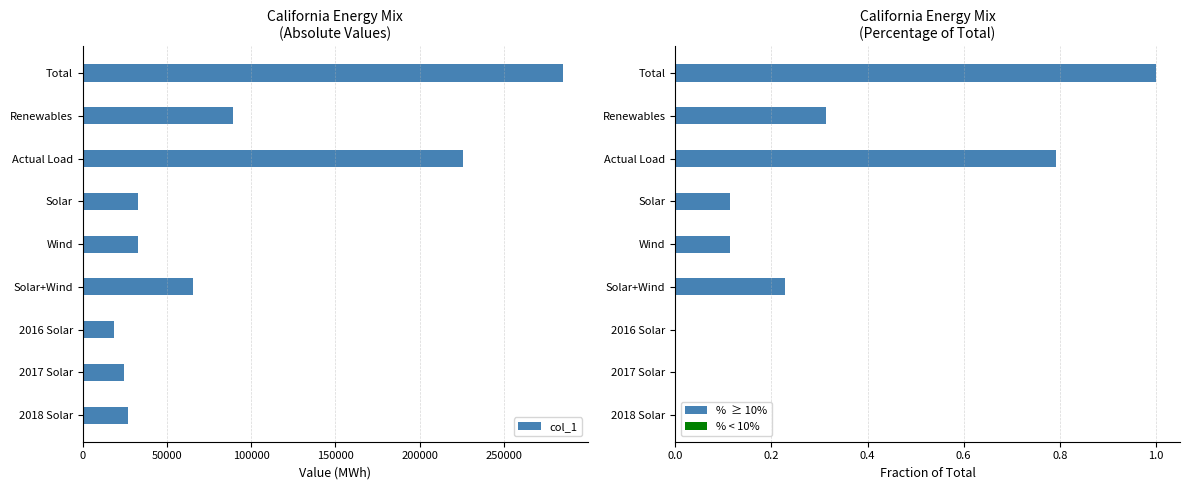

How many distinct data groups are displayed?

3